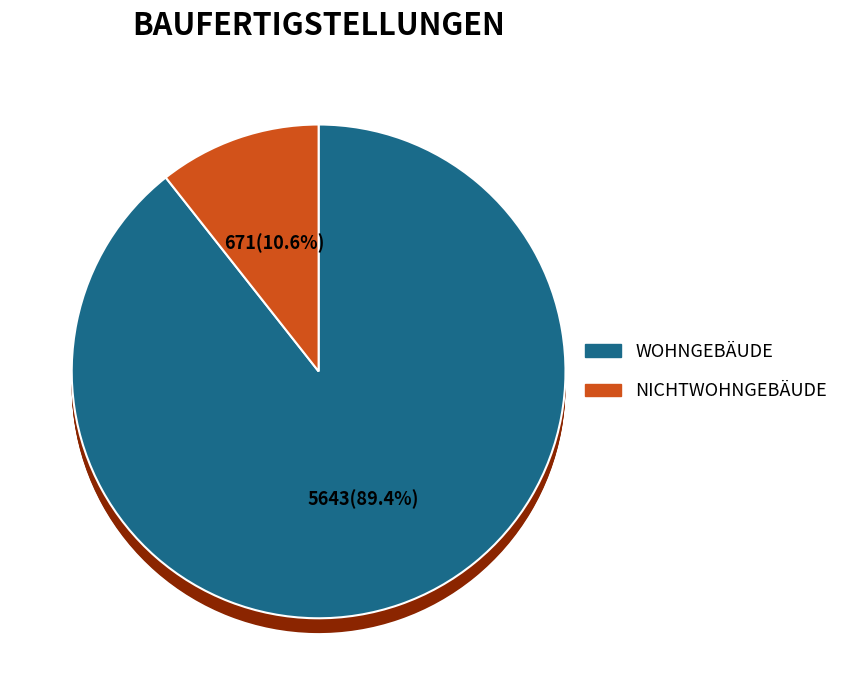

How many segments does this pie chart have?

2